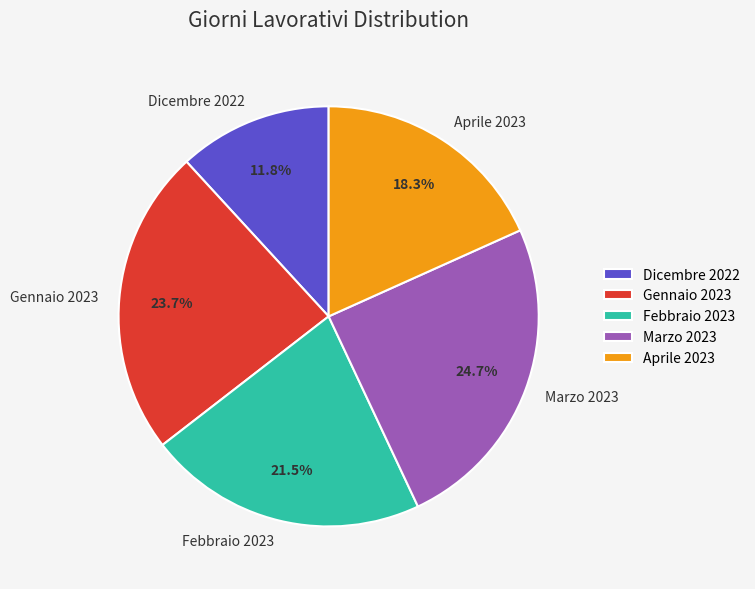

Does Febbraio 2023 represent more than half of the total?

No